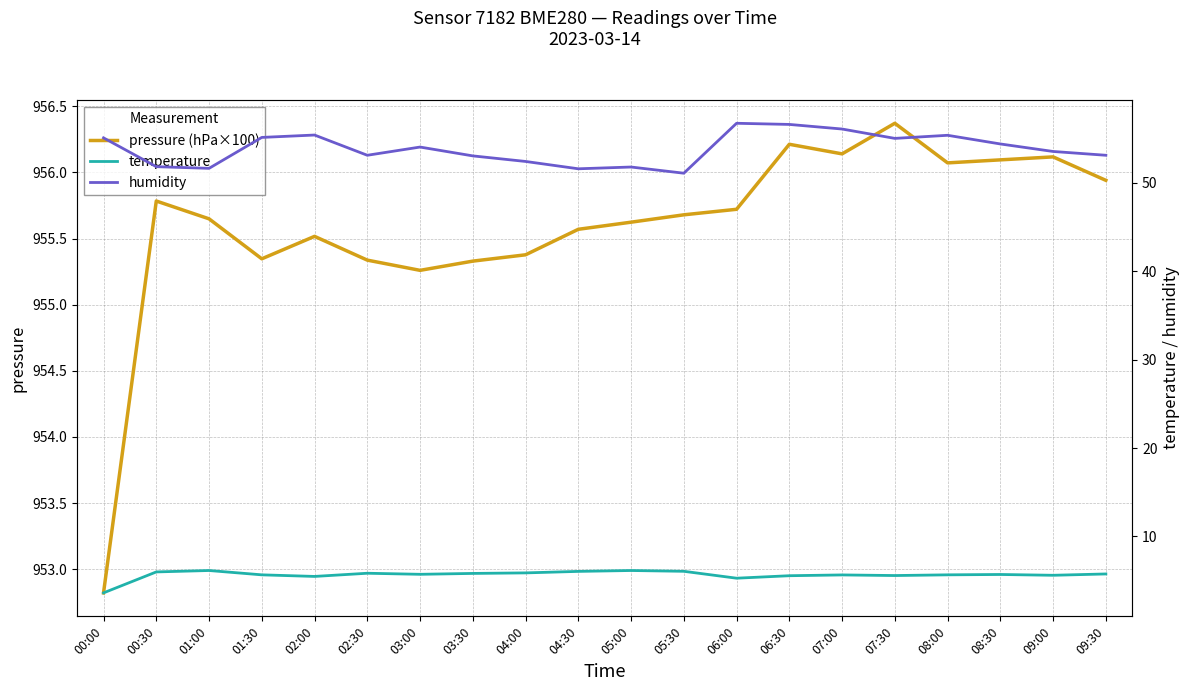

In humidity, how many points are higher than both neighbors (excluding endpoints)?

5